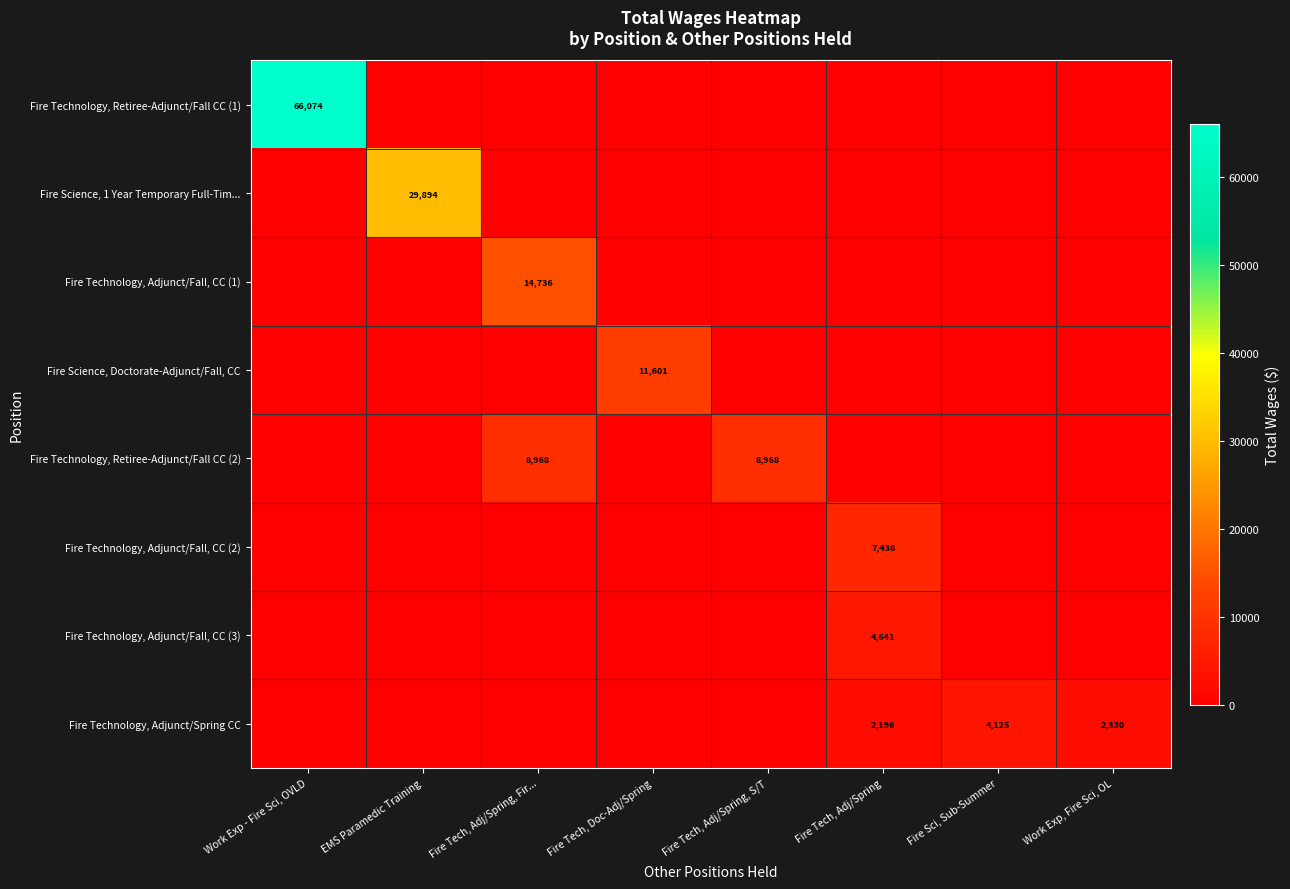

What is the average value of the Fire Technology, Adjunct/Spring CC series?

1081